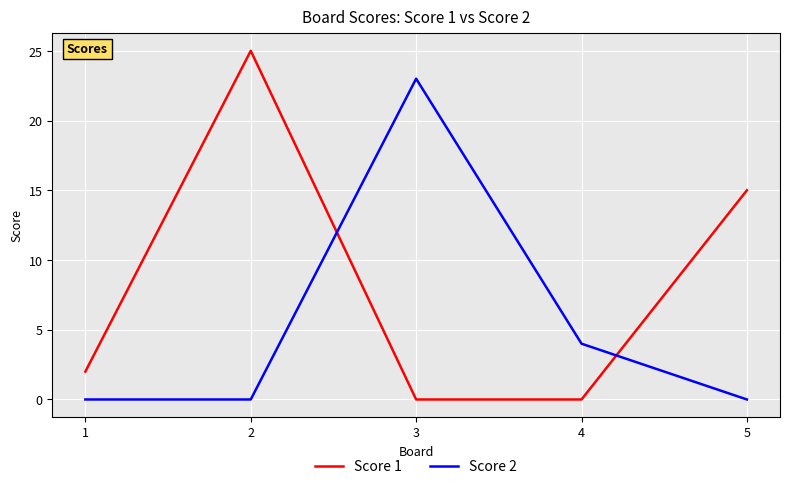

What is the difference between the maximum and second lowest values in the Score 2 series?

23